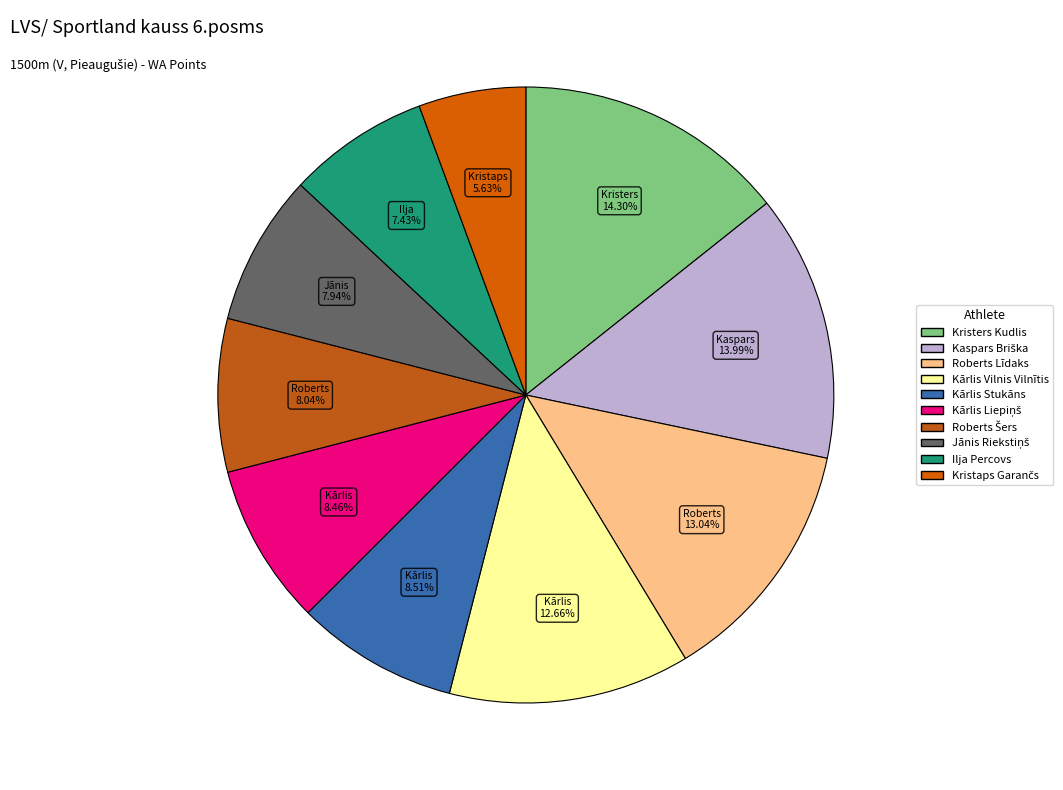

True or false: Kristers Kudlis accounts for 14% of the total.

True